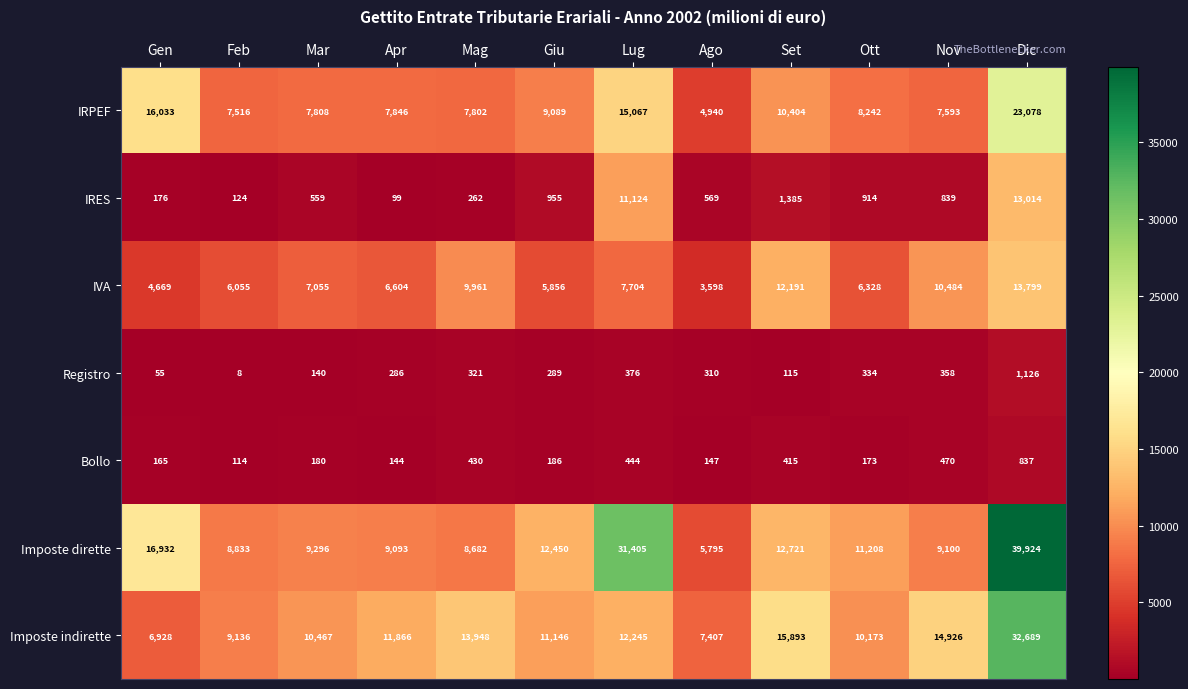

At how many categories does at least one series exceed 12803?

6